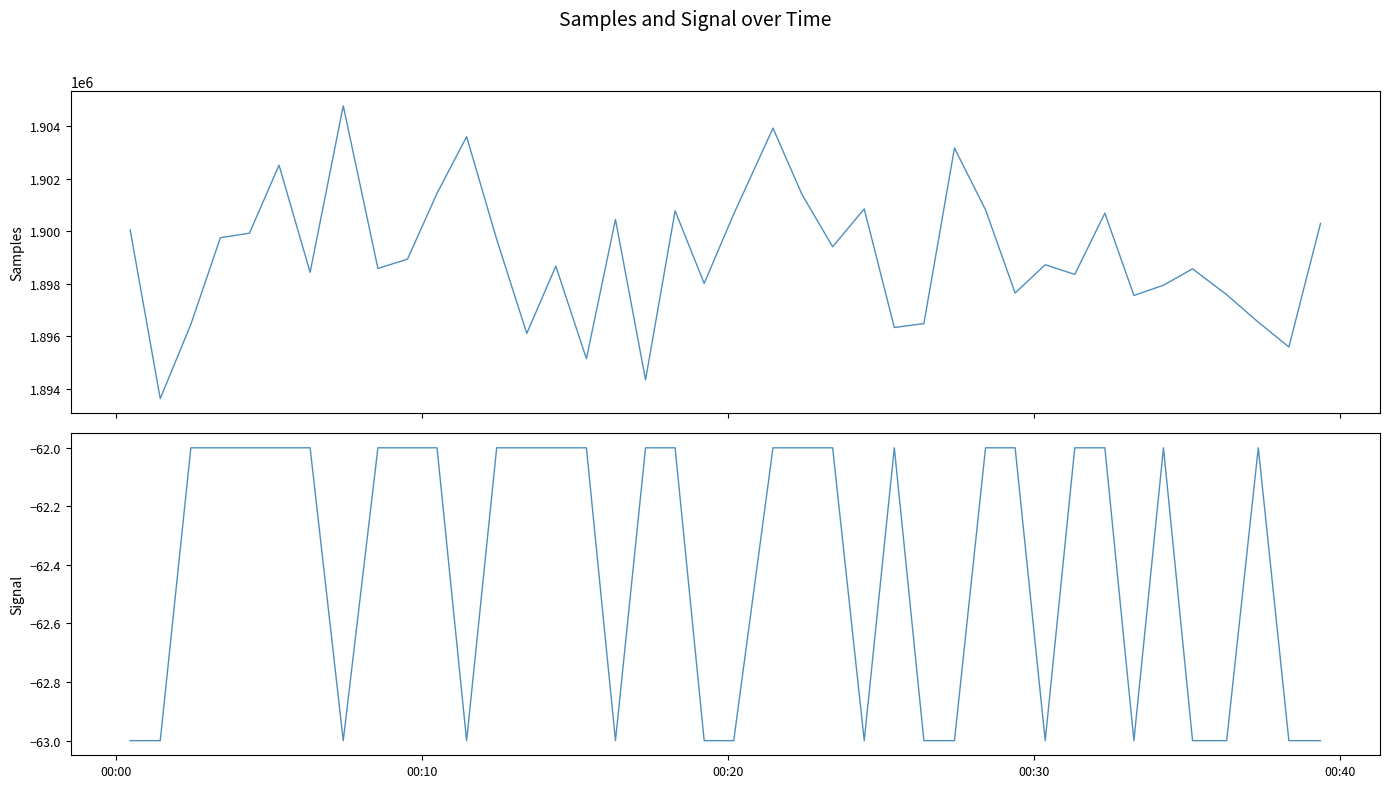

At which category does the chart reach its minimum across all series?

00:00